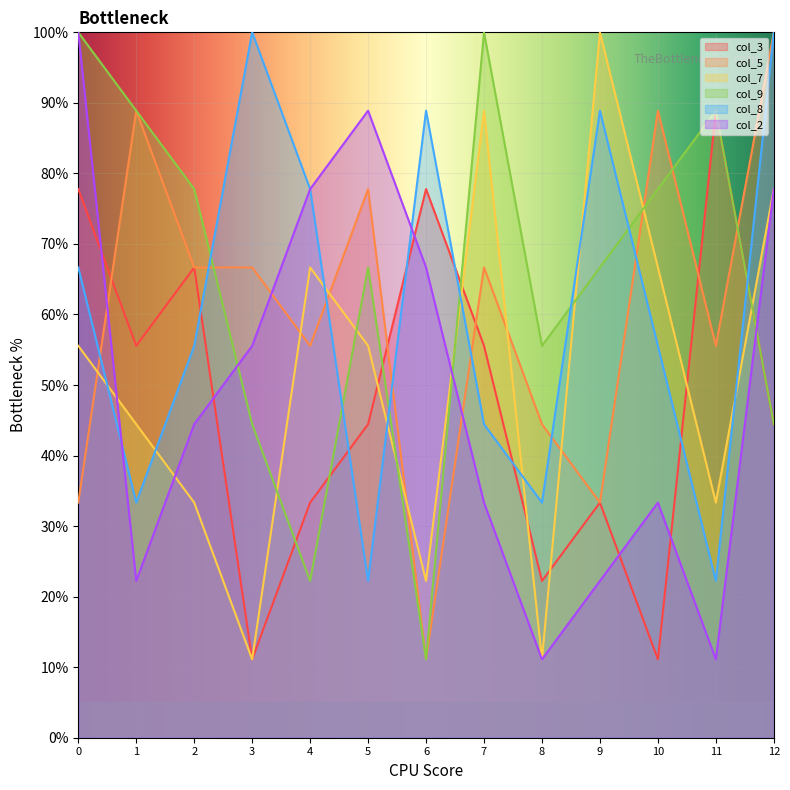

Which series has the largest range (max minus min)?

col_5